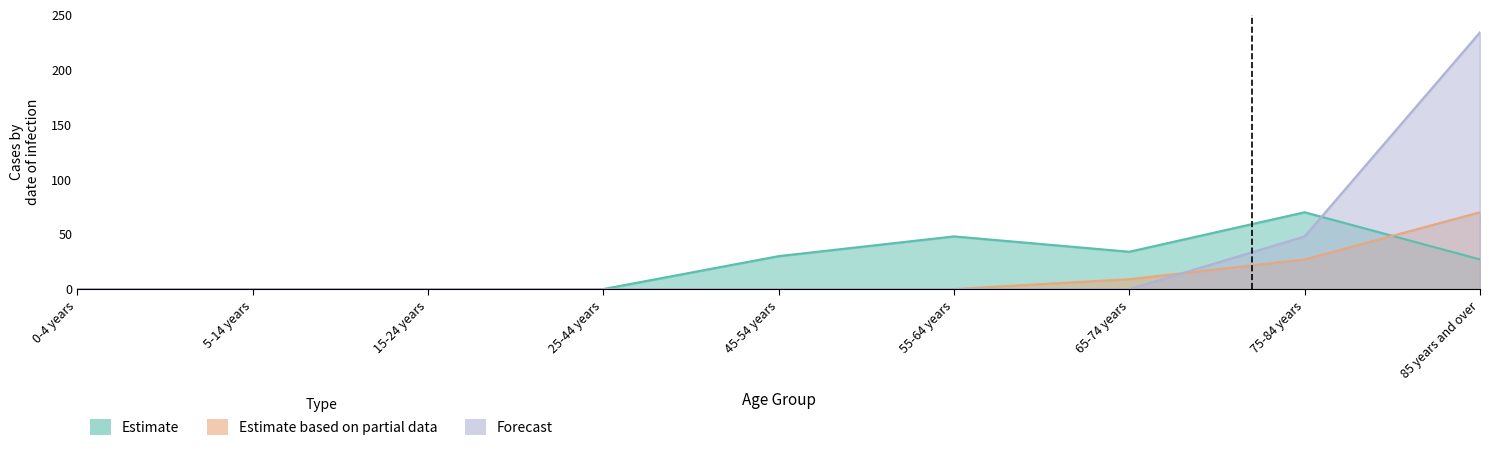

What is the maximum value for Forecast?

234